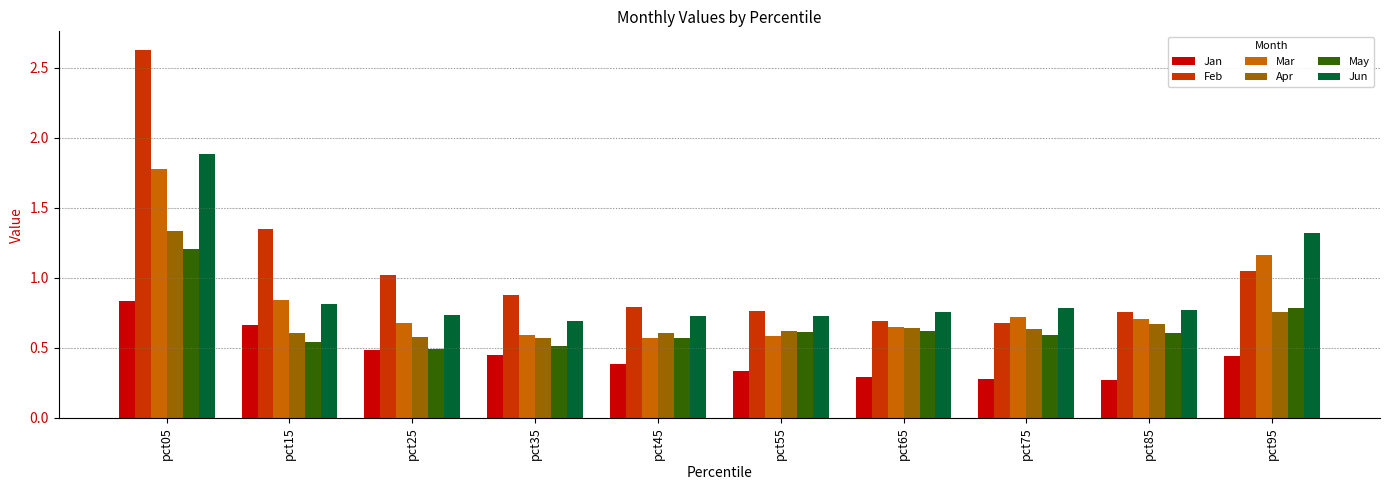

At which category does the chart reach its peak across all series?

pct05